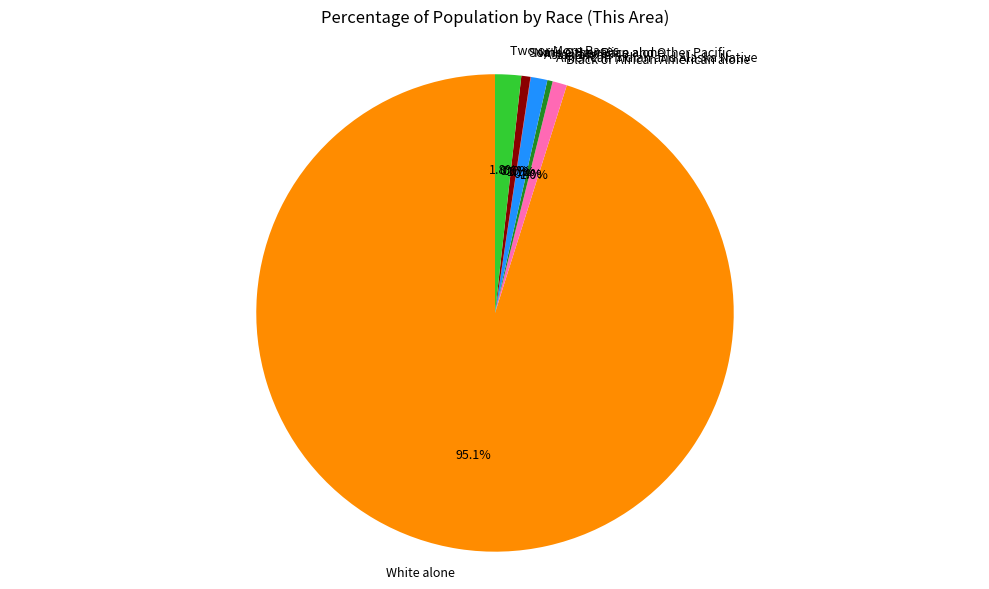

What percentage is NOT represented by Two or More Races?

98.2%